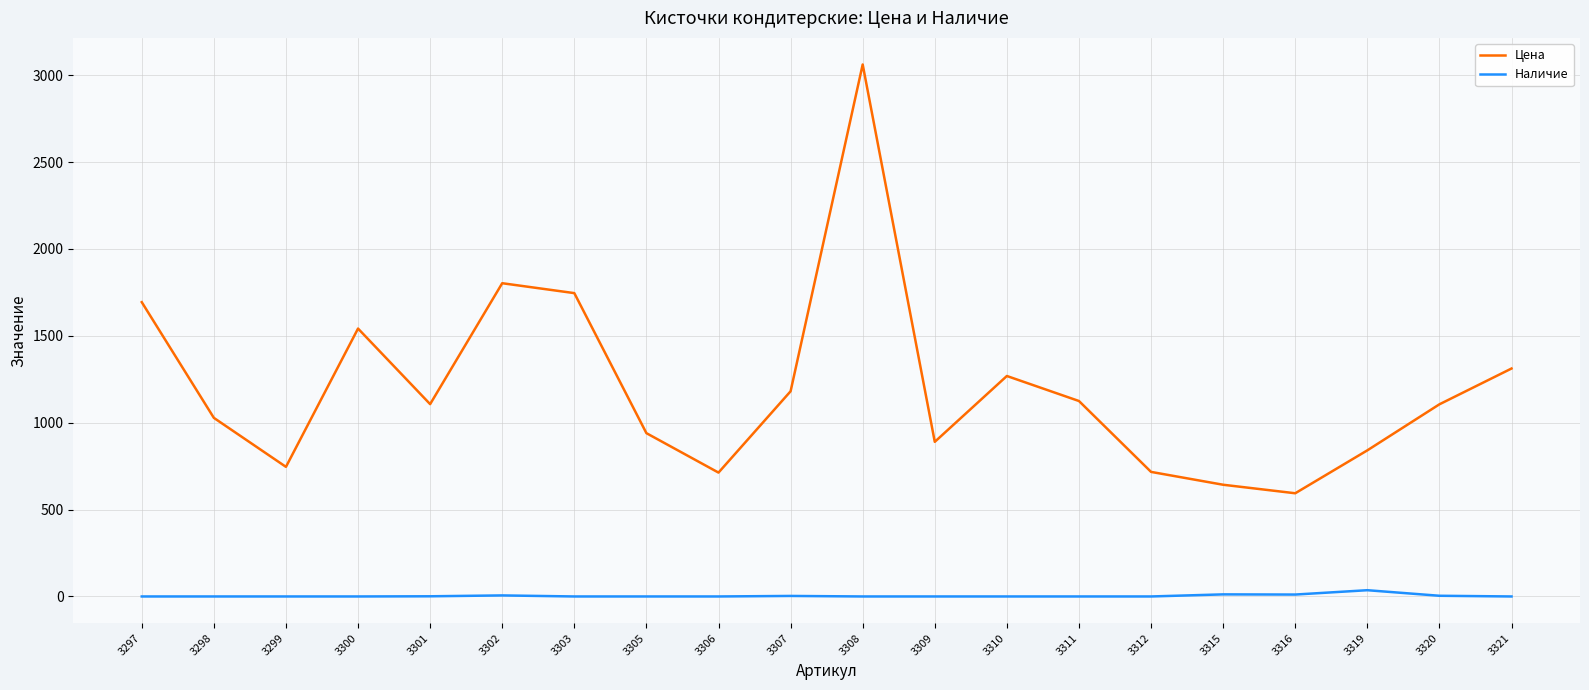

True or false: Наличие and Цена cross at least once.

False